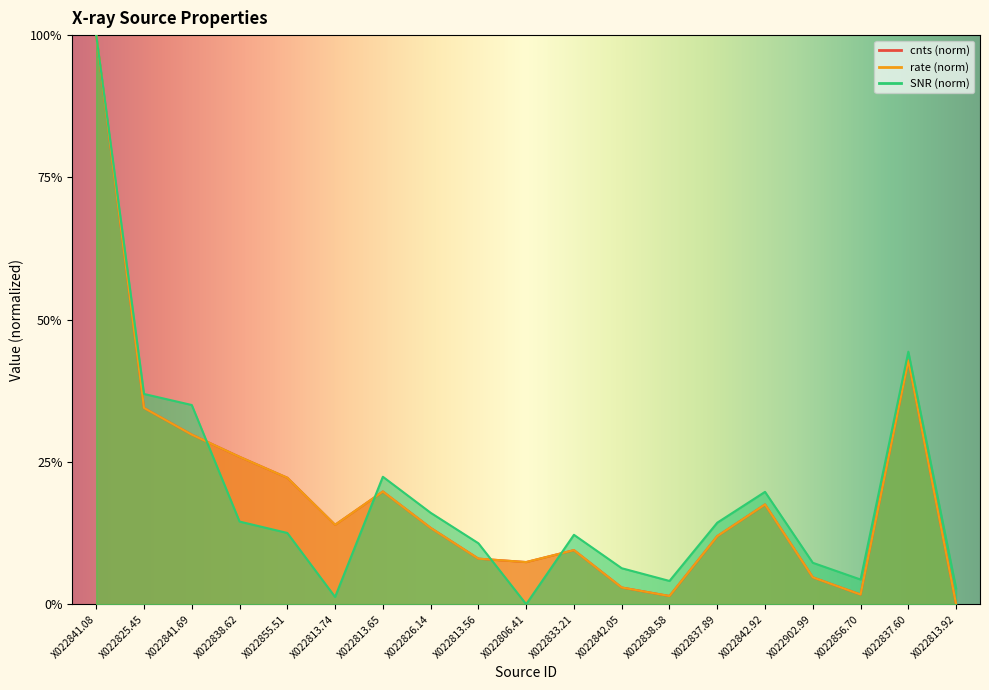

What is the label of the 15th point from the right?

X022855.51